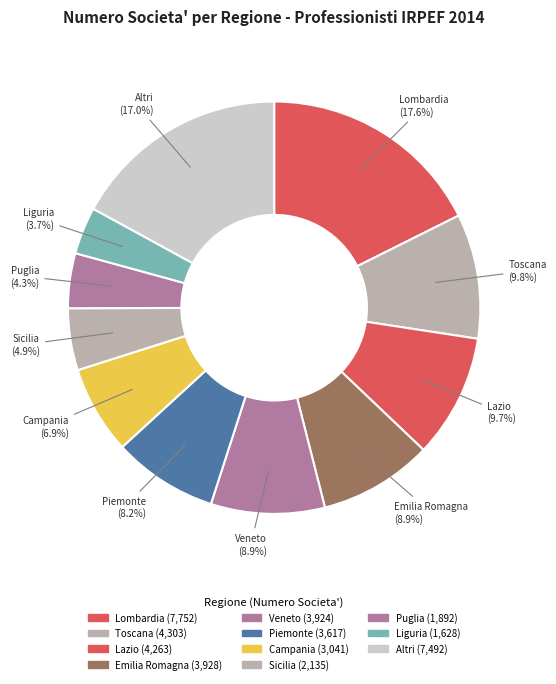

How many slices are in this pie chart?

11